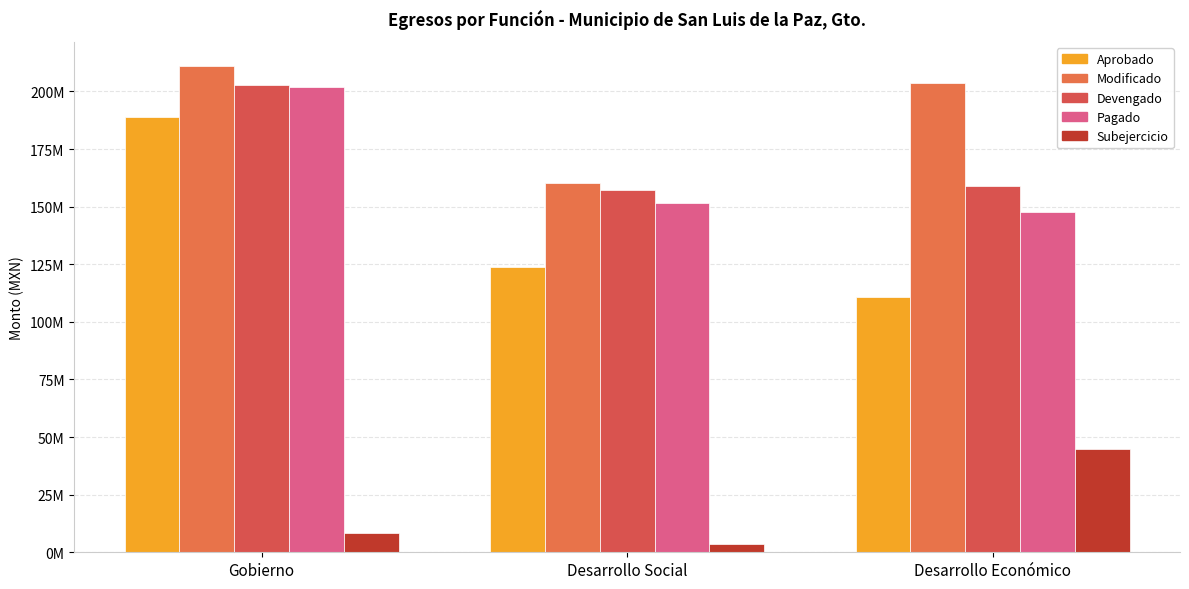

Are the bars horizontal?

No